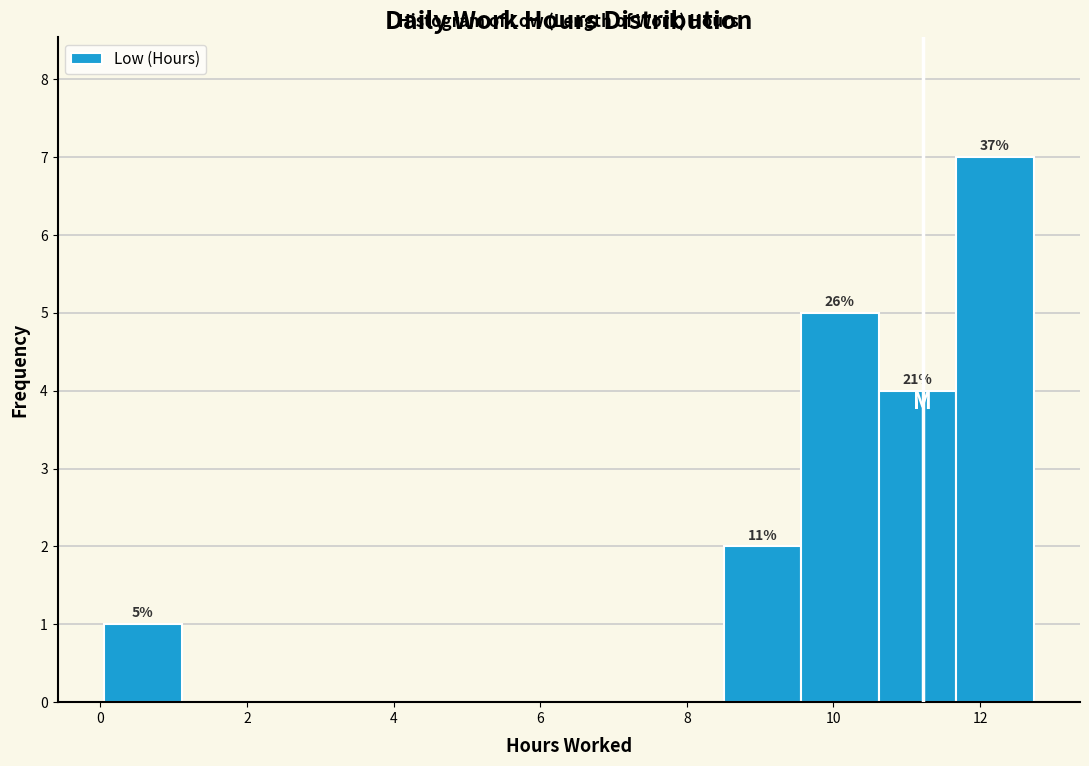

Which range on the x-axis has the tallest bar?

11.6 to 12.8